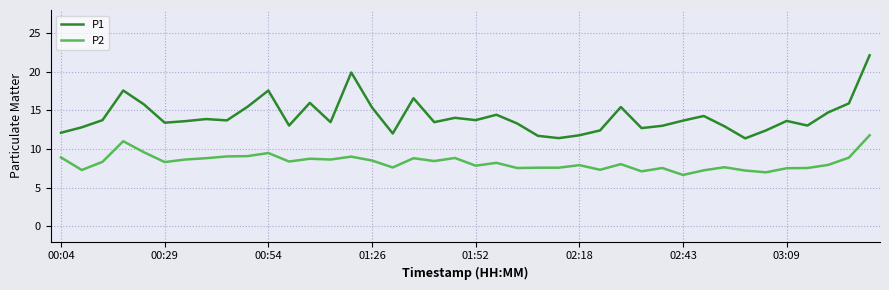

List the series in order of their peak value, highest first.

P1, P2